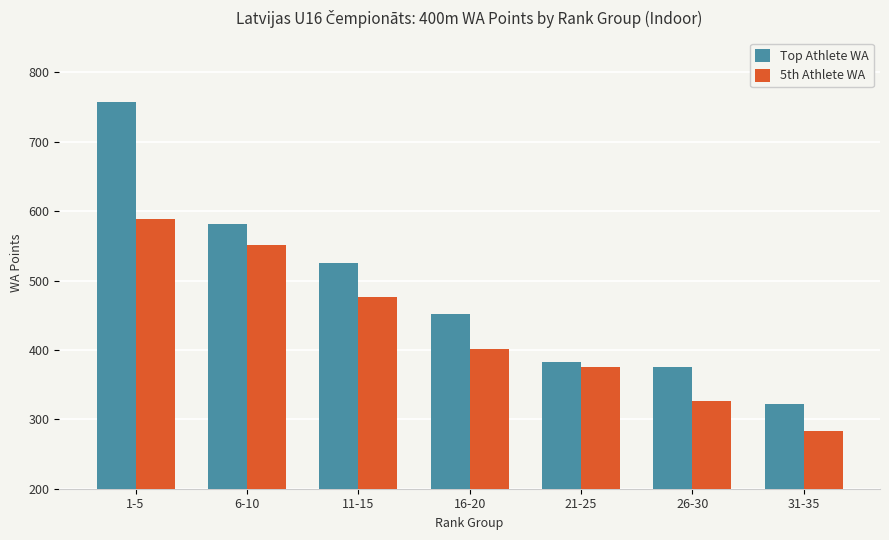

What are all the series names shown in the legend?

Top Athlete WA, 5th Athlete WA